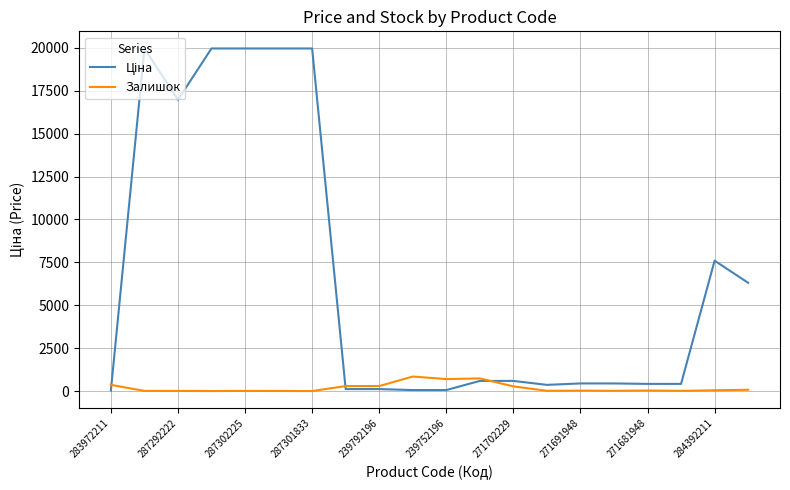

Count the number of data series in this chart.

2